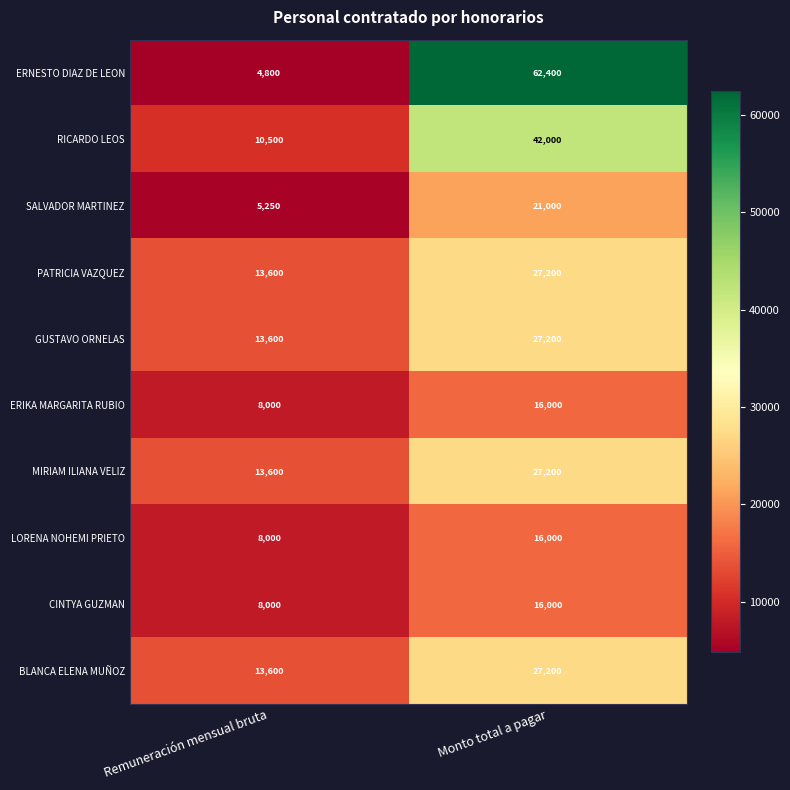

What is the difference between the highest and lowest values at Monto total a pagar?

46400